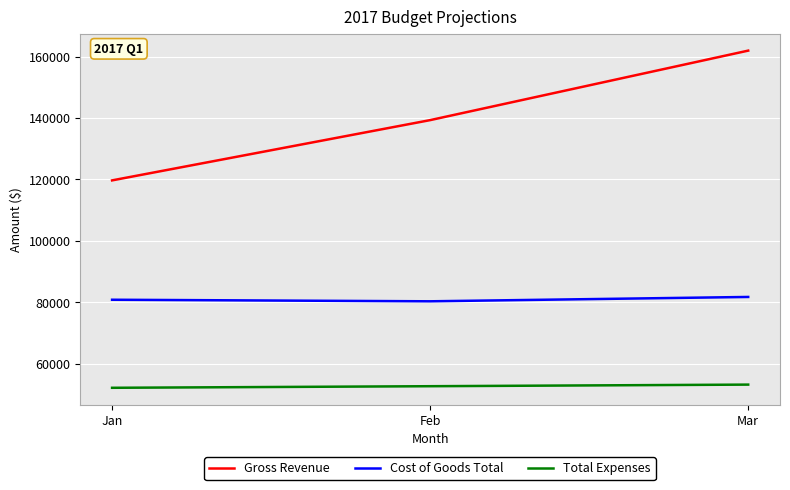

Rank the series by their average value, from lowest to highest.

Total Expenses, Cost of Goods Total, Gross Revenue